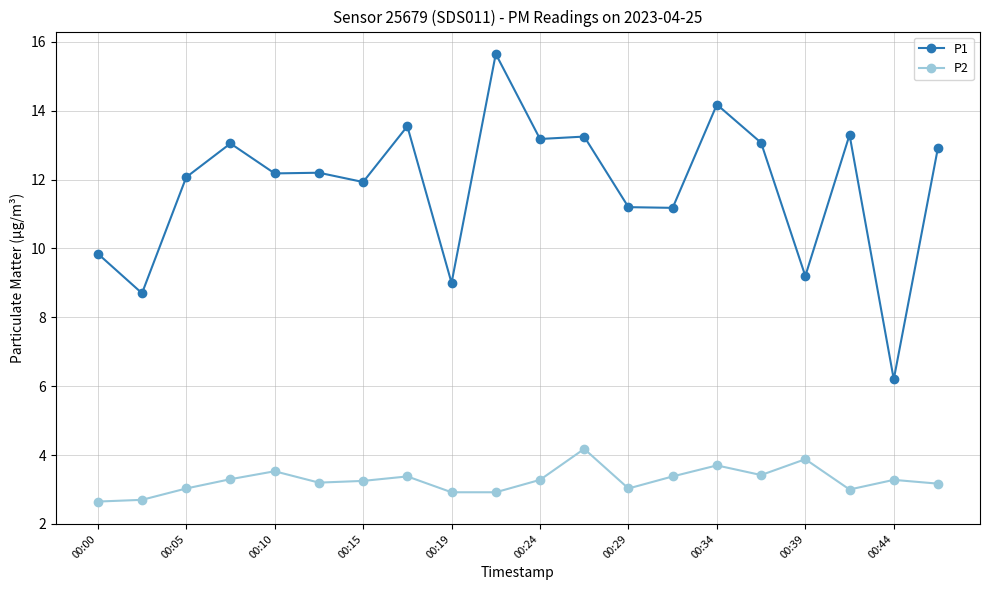

At how many categories does at least one series exceed 8?

19